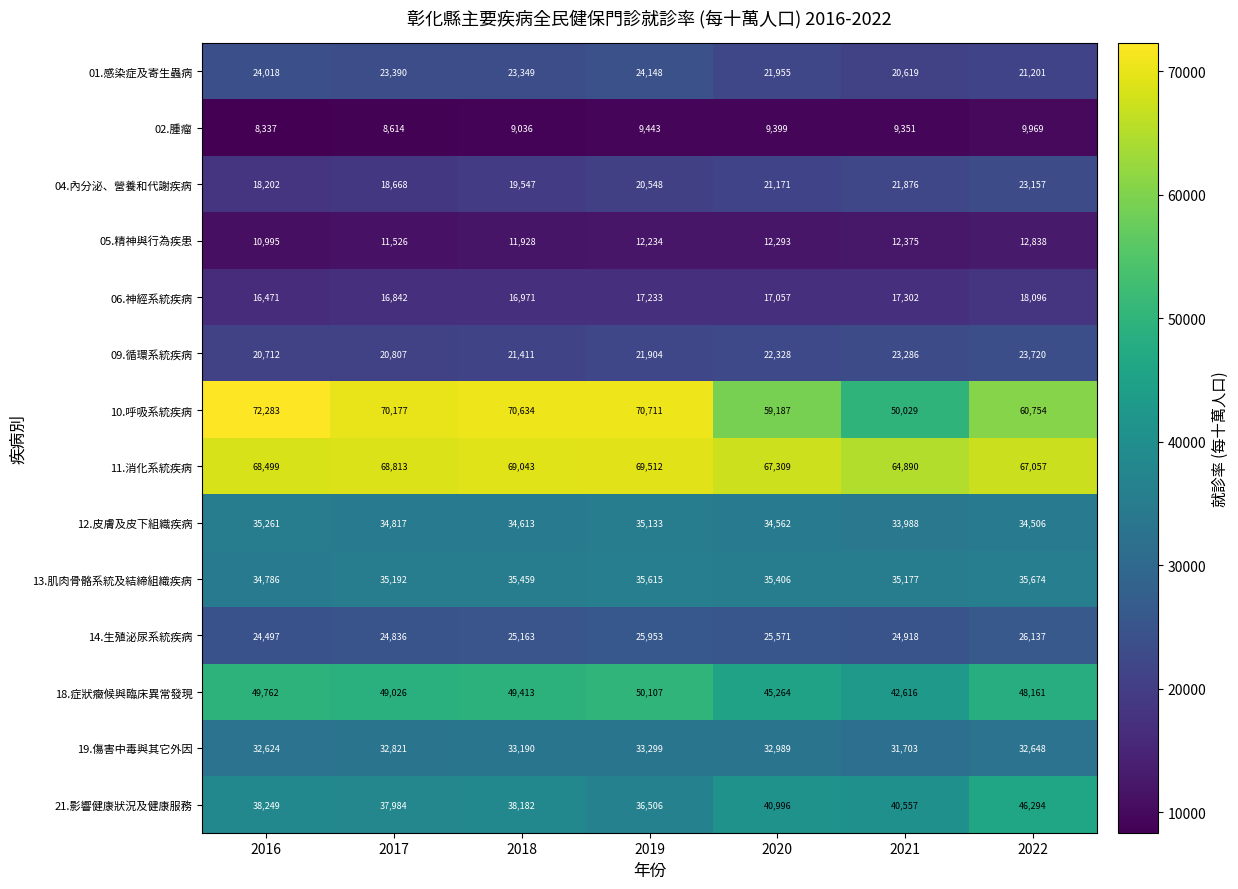

The value of 09.循環系統疾病 at 2016 is 29298. True or false?

False